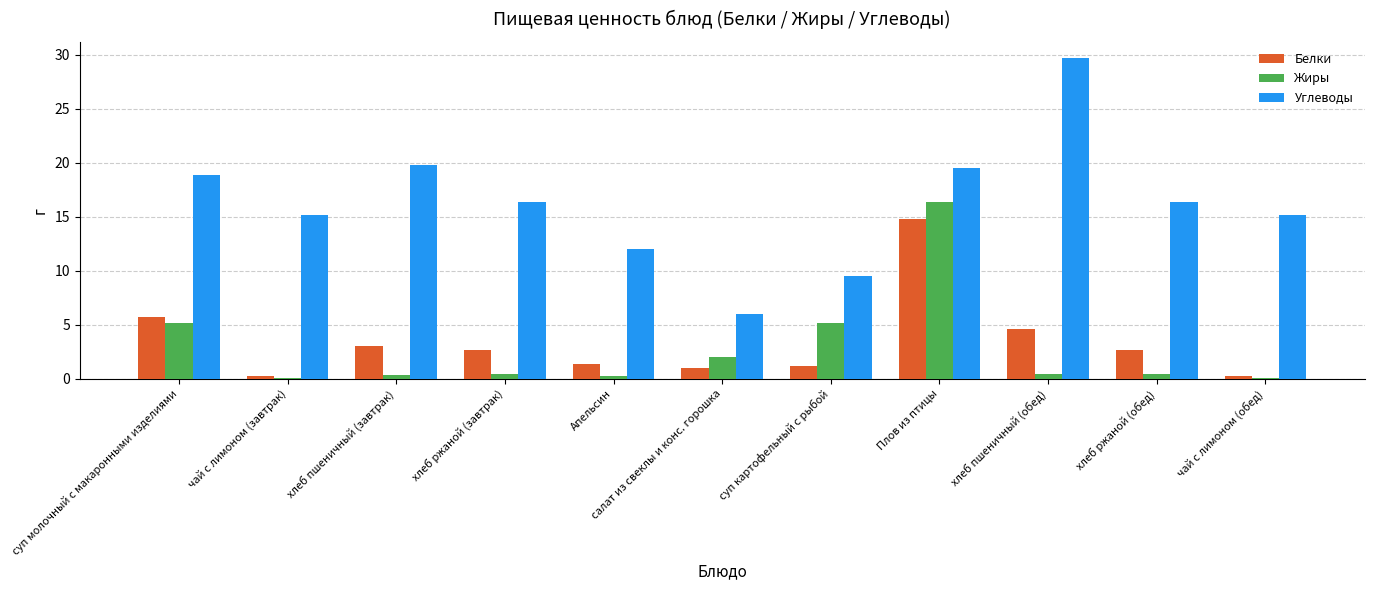

The Белки series shows 0.7 at хлеб пшеничный (завтрак). True or false?

False